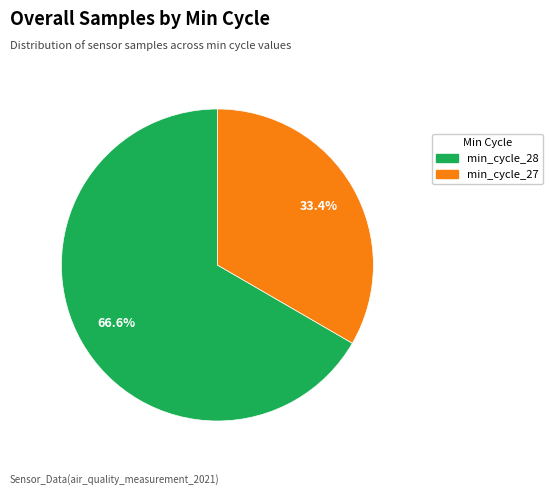

To the nearest percent, what is the average slice percentage?

50%